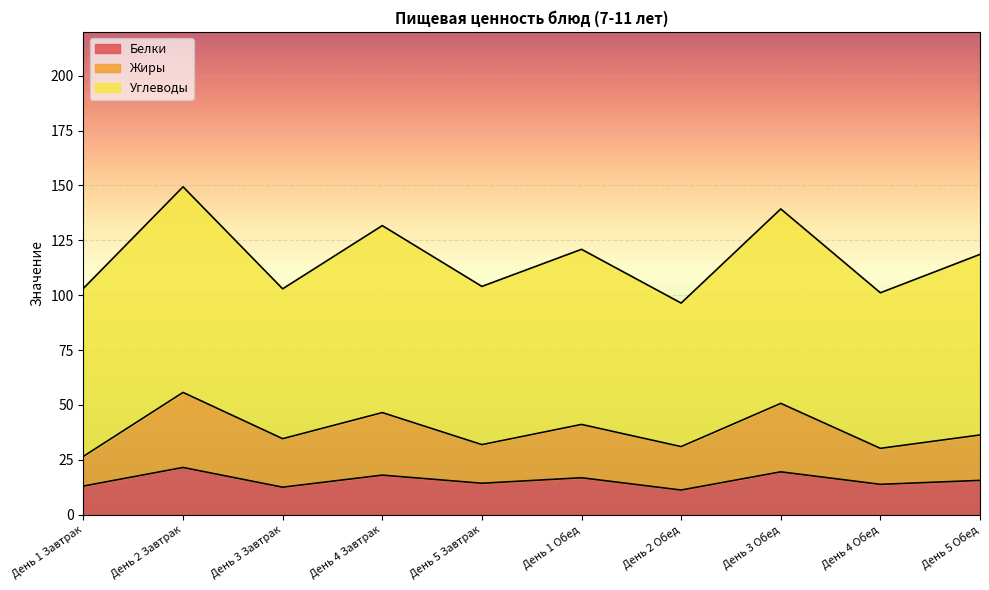

What is the total value across all series at День 4 Обед?

101.1